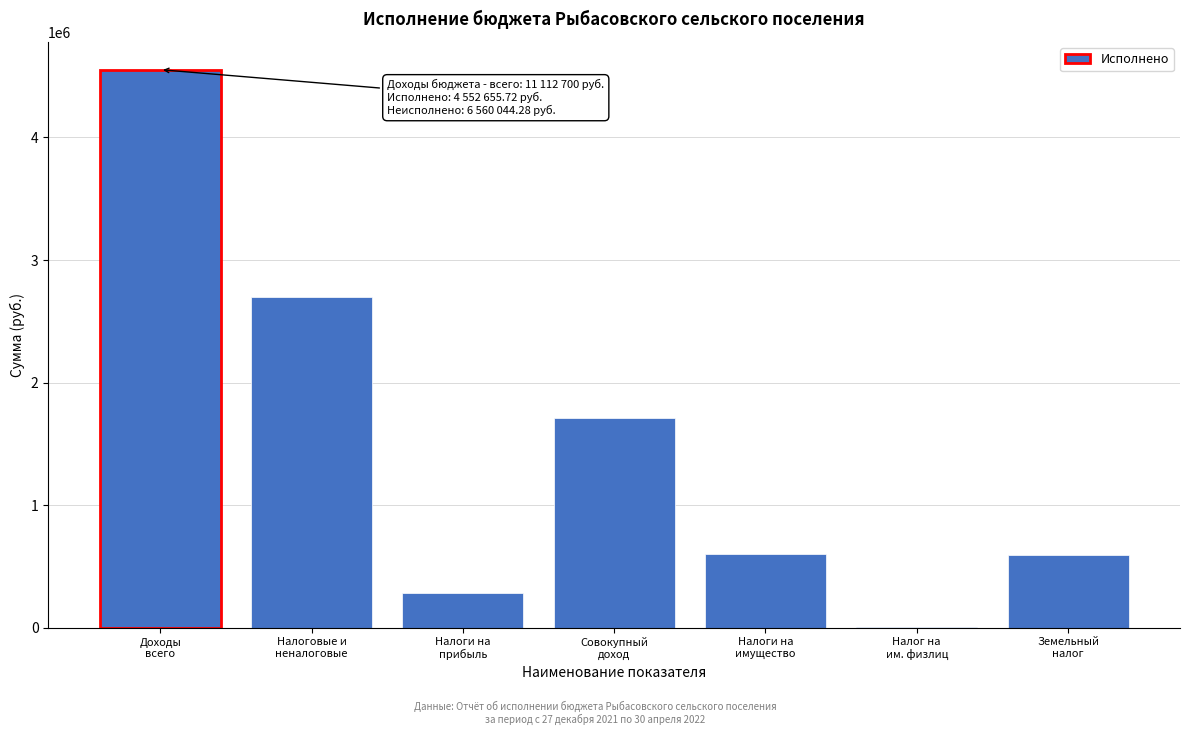

What is the sum of all values?

10441126.6